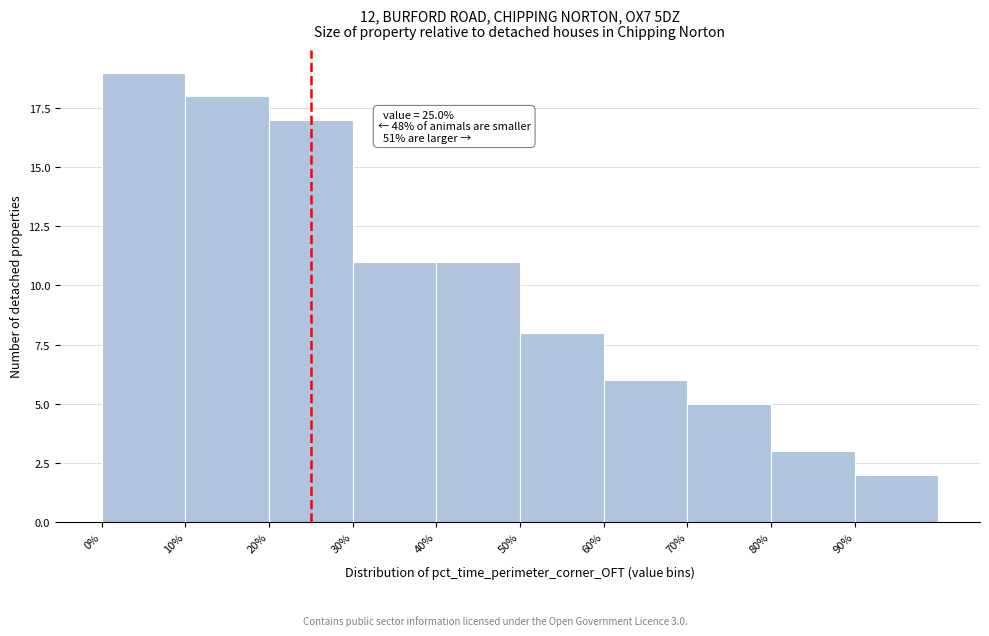

Over which range of the x-axis is the bar tallest?

0 to 10